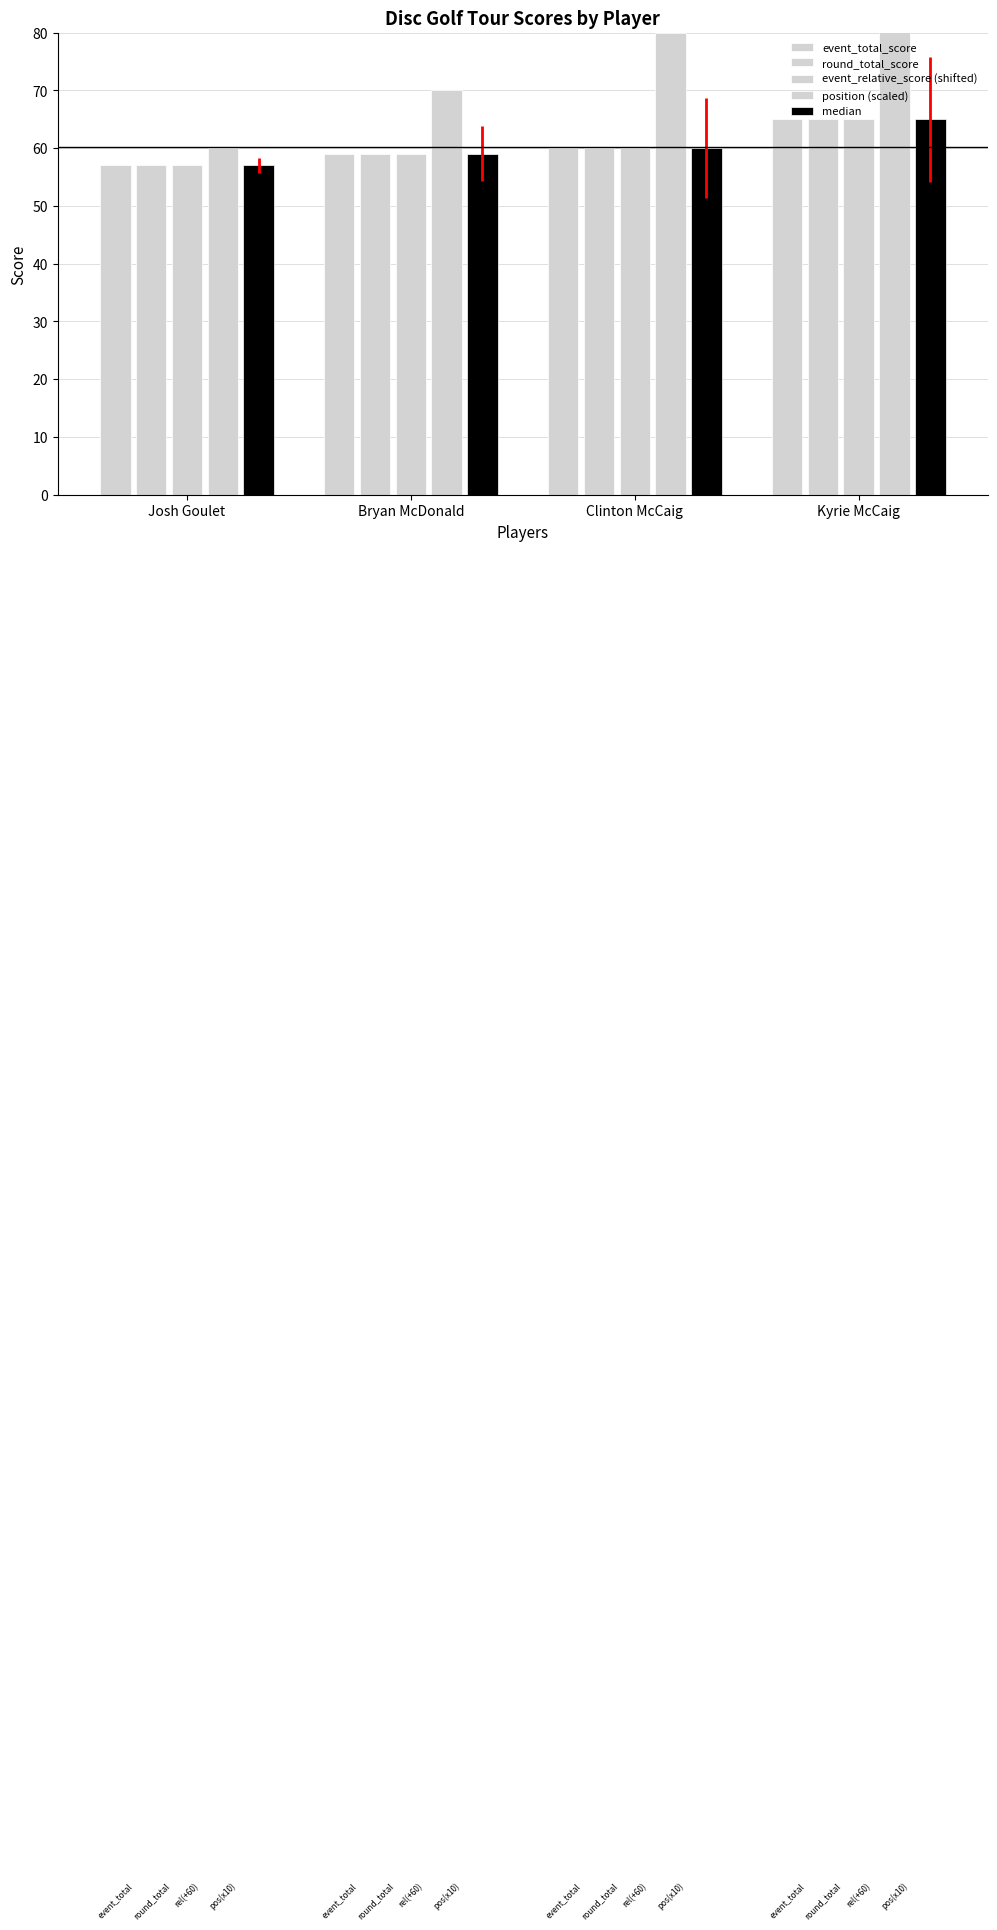

List the labels in order of round_total_score value, largest first.

Kyrie McCaig, Clinton McCaig, Bryan McDonald, Josh Goulet